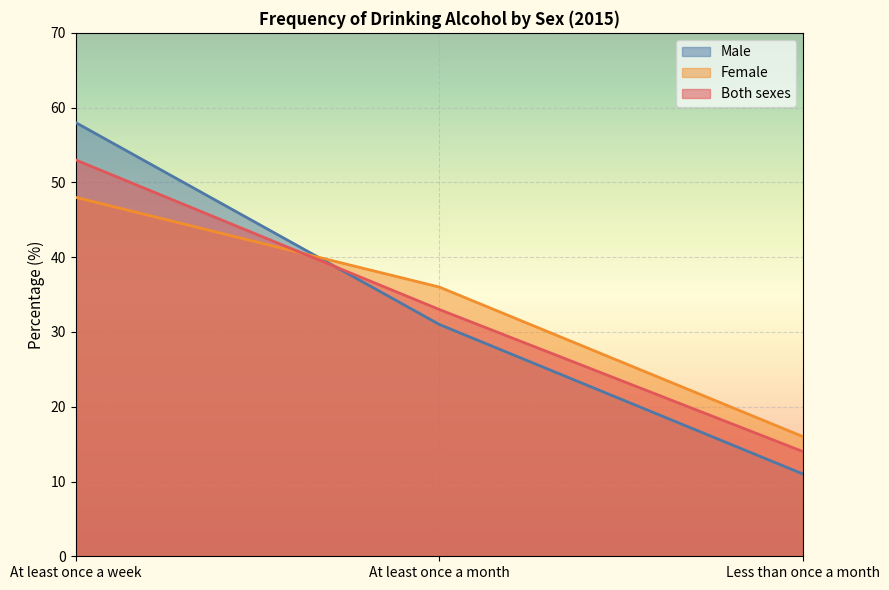

Is it true that Male equals 58 at At least once a week?

True